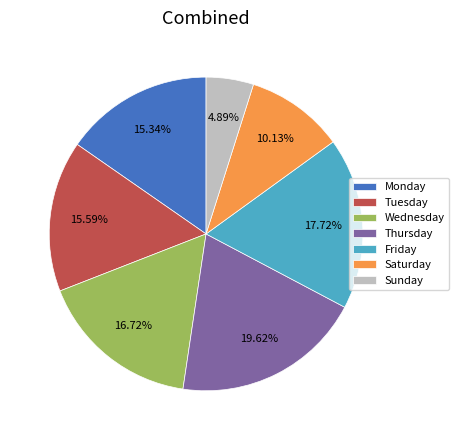

How many slices are in this pie chart?

7